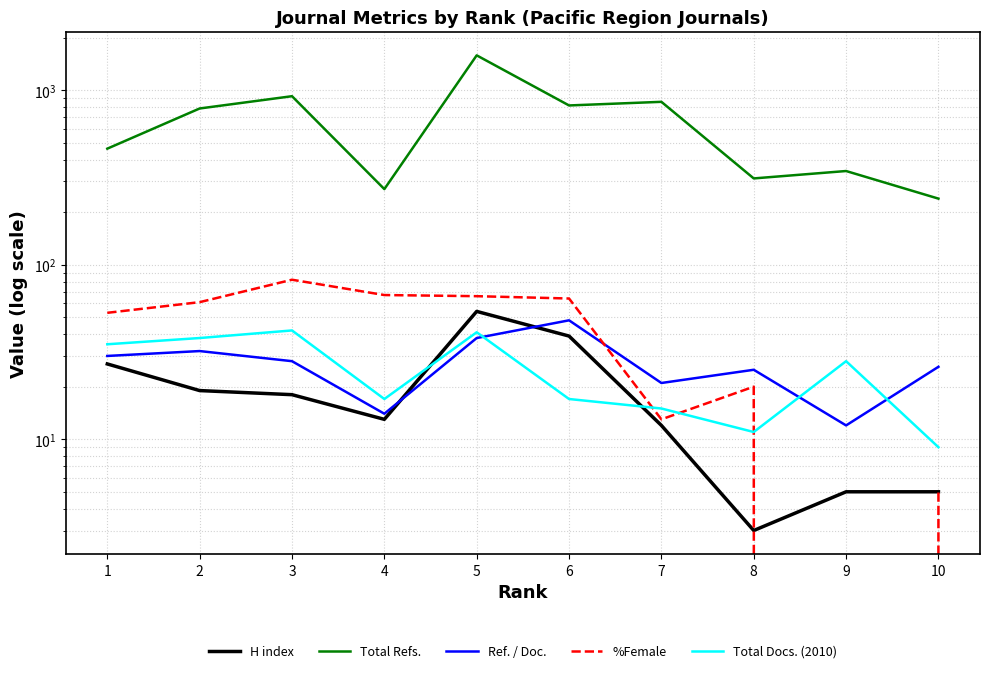

List the series in order of their peak value, highest first.

Total Refs., %Female, H index, Ref. / Doc., Total Docs. (2010)